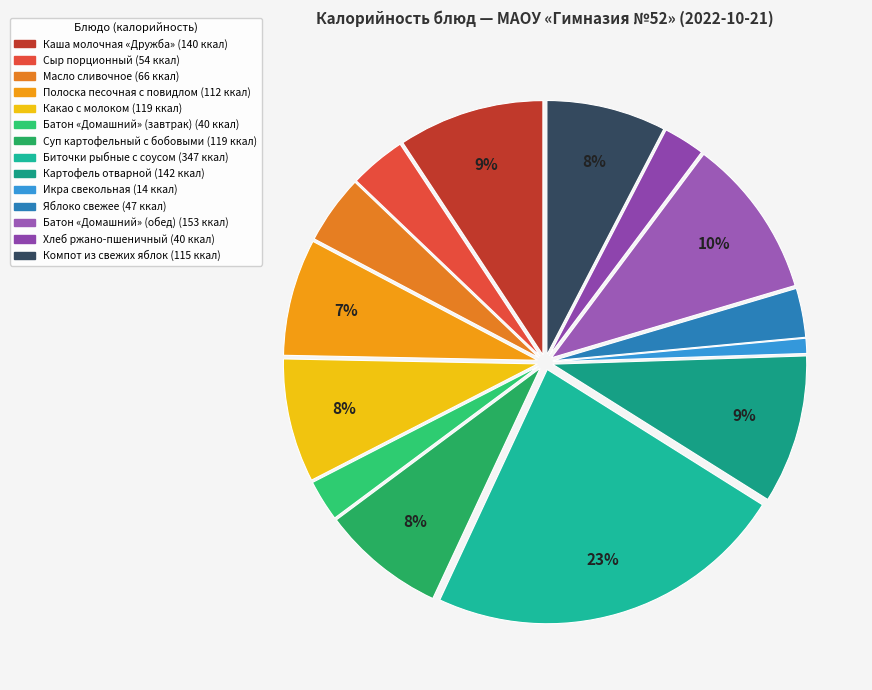

To the nearest percent, what is the difference between the Яблоко свежее and Полоска песочная с повидлом slice percentages?

4%